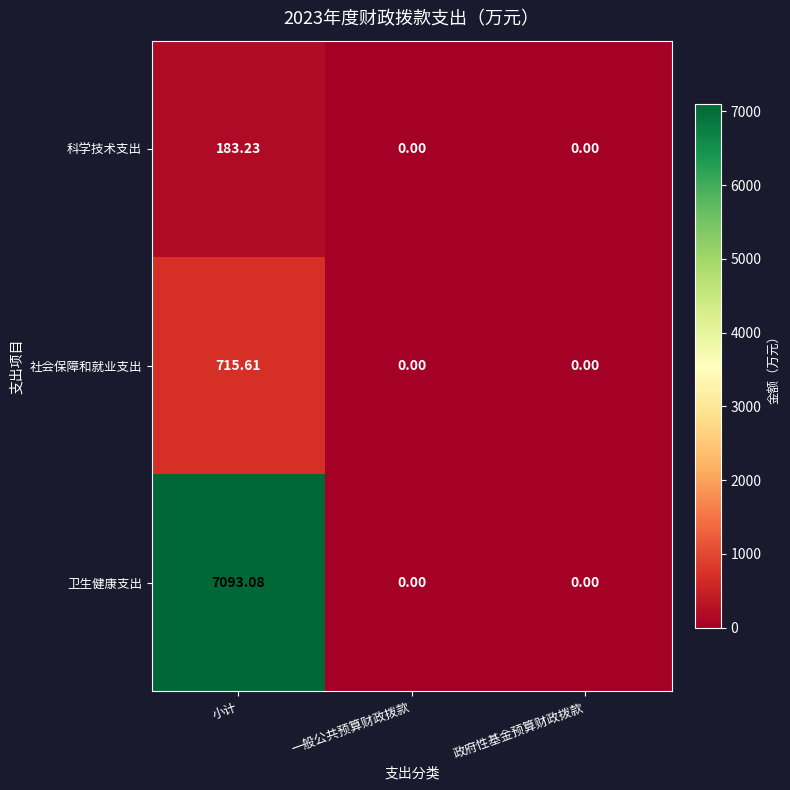

Which series has the largest total across all categories?

卫生健康支出